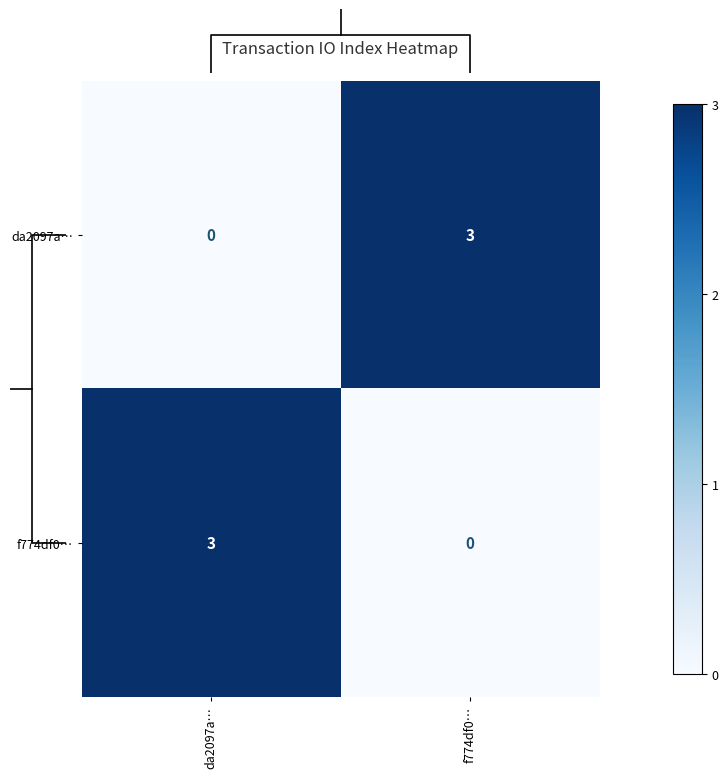

True or false: f774df0… has a value of 0 at f774df0….

True